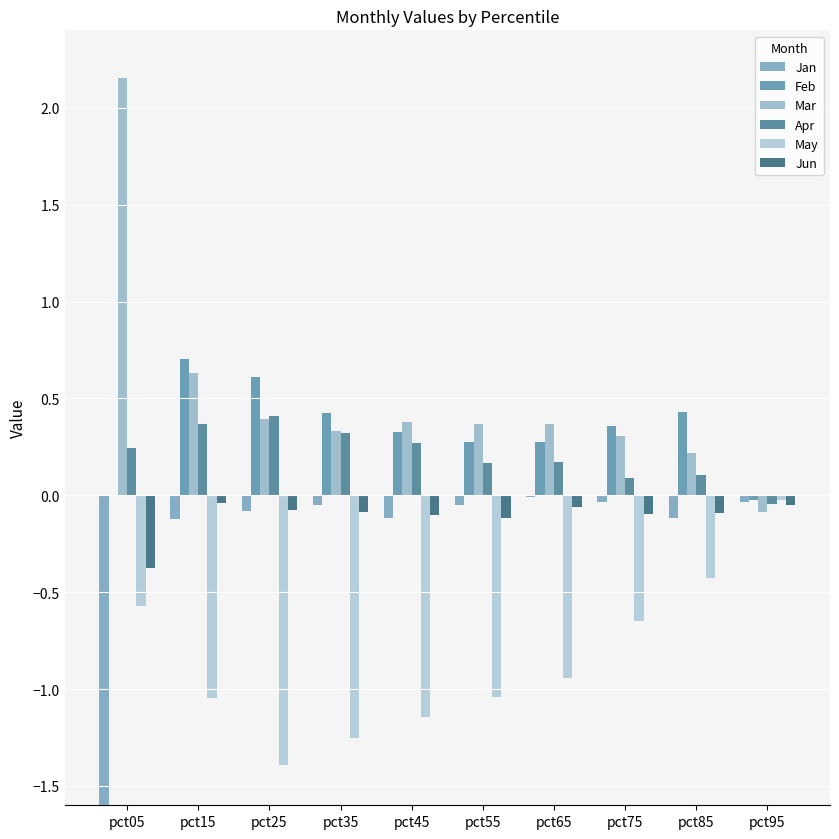

What is the sum of all Mar values?

5.1